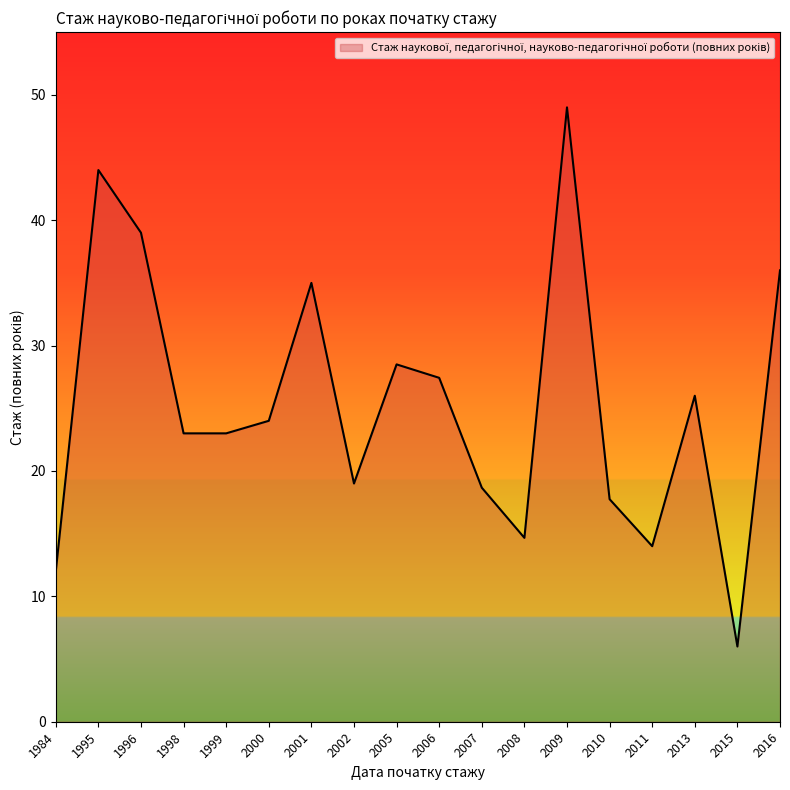

What is the maximum value shown in the chart?

49.0